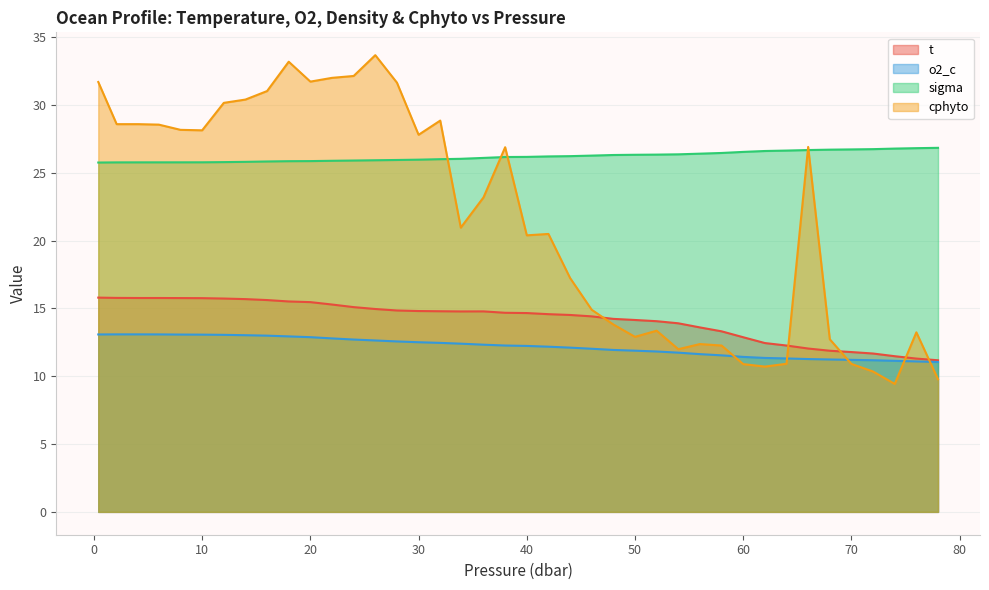

List the labels in order of cphyto value, largest first.

26.0, 18.0, 24.0, 22.0, 20.0, 0.4, 28.0, 16.0, 14.0, 12.0, 32.0, 2.1, 4.1, 6.0, 8.0, 10.0, 30.0, 66.0, 38.0, 36.0, 33.9, 42.0, 40.0, 44.0, 46.0, 48.0, 52.0, 76.0, 50.0, 68.0, 56.0, 58.0, 54.0, 64.0, 70.0, 60.0, 62.0, 72.0, 78.0, 74.0